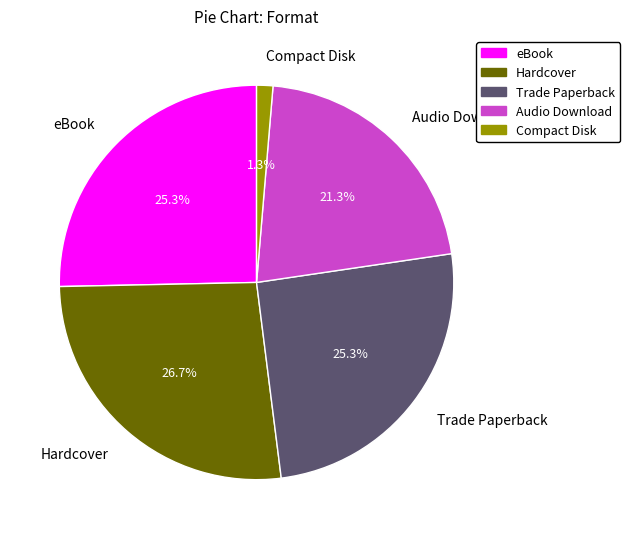

Is the sum of Compact Disk and Hardcover greater than half?

No